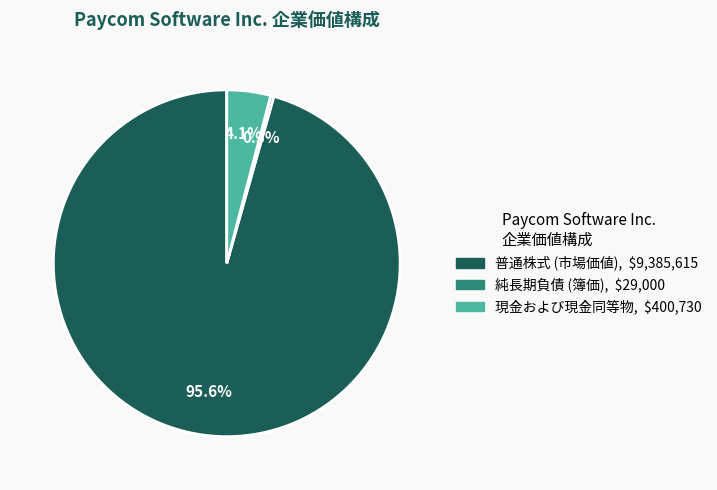

How many slices are in this pie chart?

3